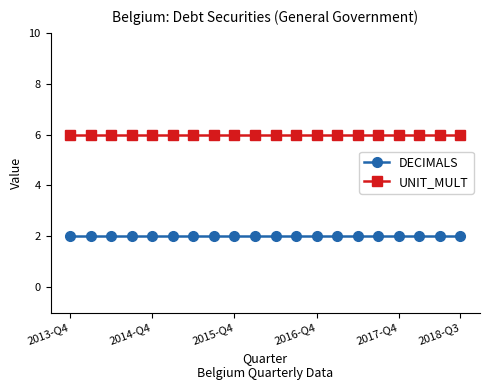

List the series in order of their overall mean, lowest first.

DECIMALS, UNIT_MULT